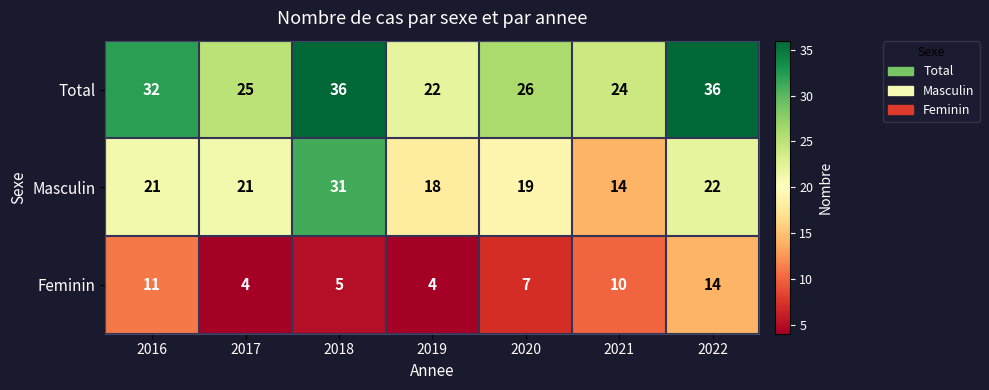

True or false: Masculin has a value of 6 at 2016.

False